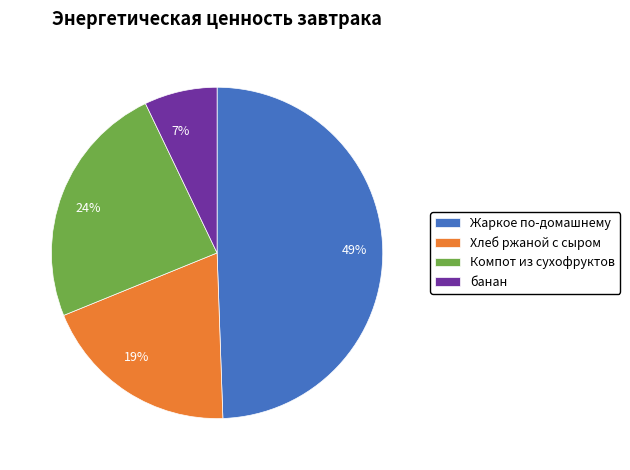

To the nearest percent, what is the combined percentage of Хлеб ржаной с сыром and Компот из сухофруктов?

43%